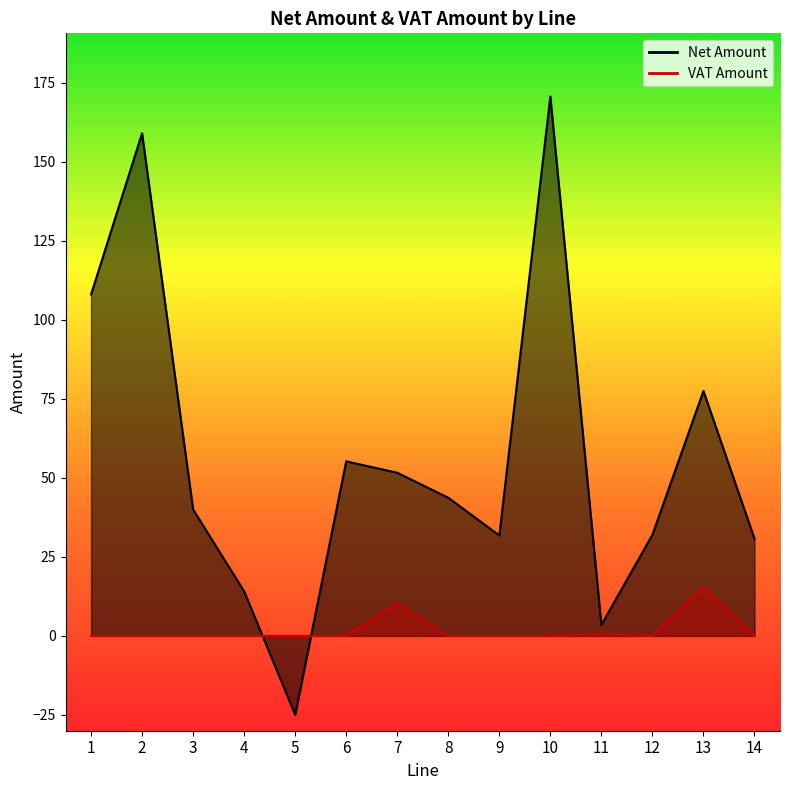

Is it true that VAT Amount equals -8.4 at 14?

False